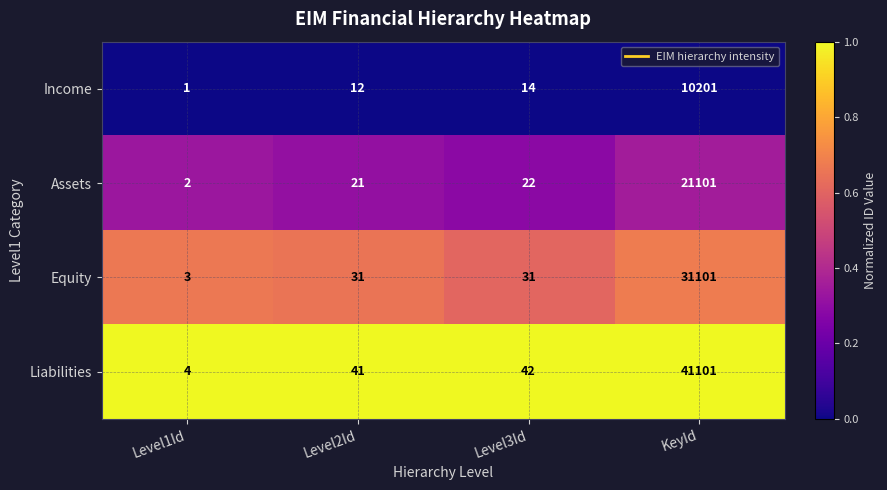

What is the maximum value shown in the chart?

41101